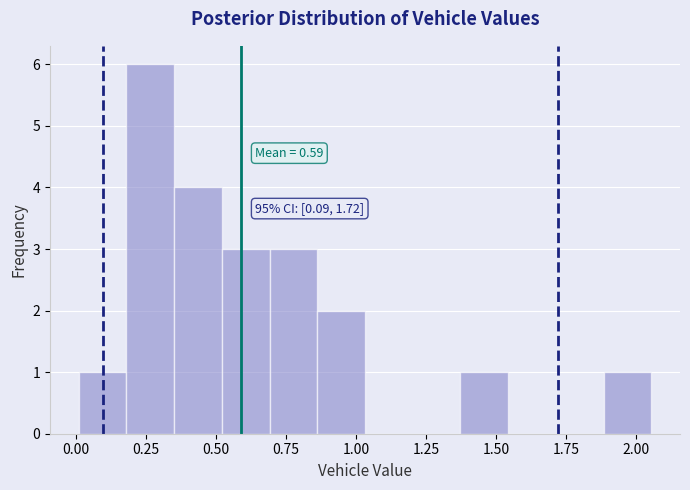

Around what value on the x-axis is the tallest bar? Give the approximate position of its centre, as read against the axis.

0.25